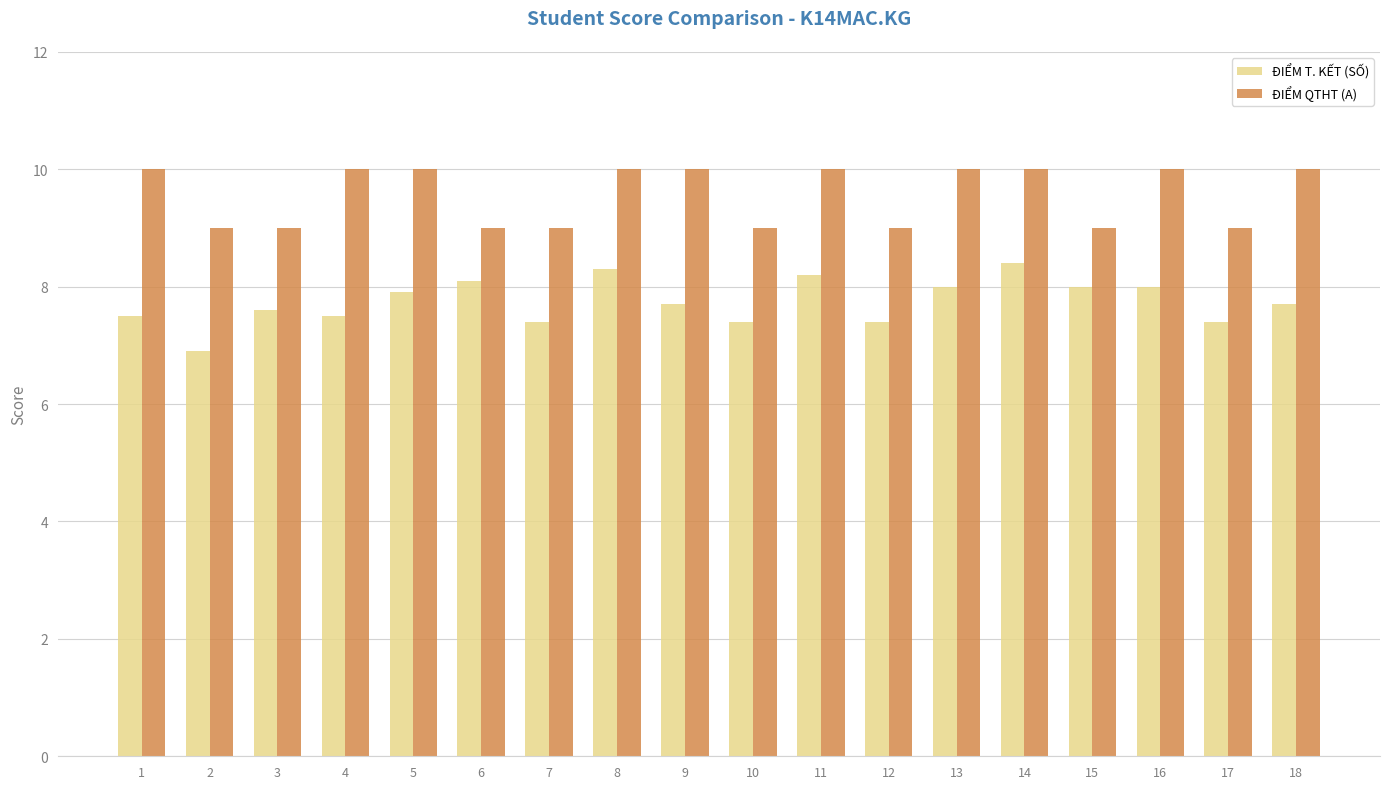

The ĐIỂM T. KẾT (SỐ) series shows 5.6 at 15. True or false?

False